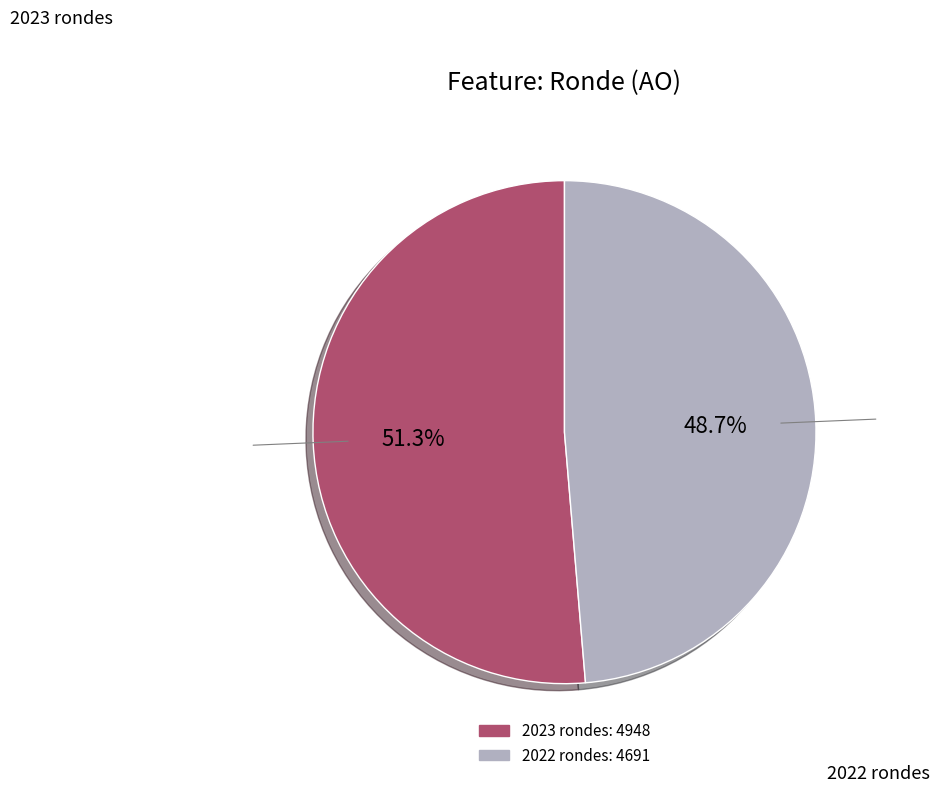

Is there any slice that represents more than half of the pie?

Yes